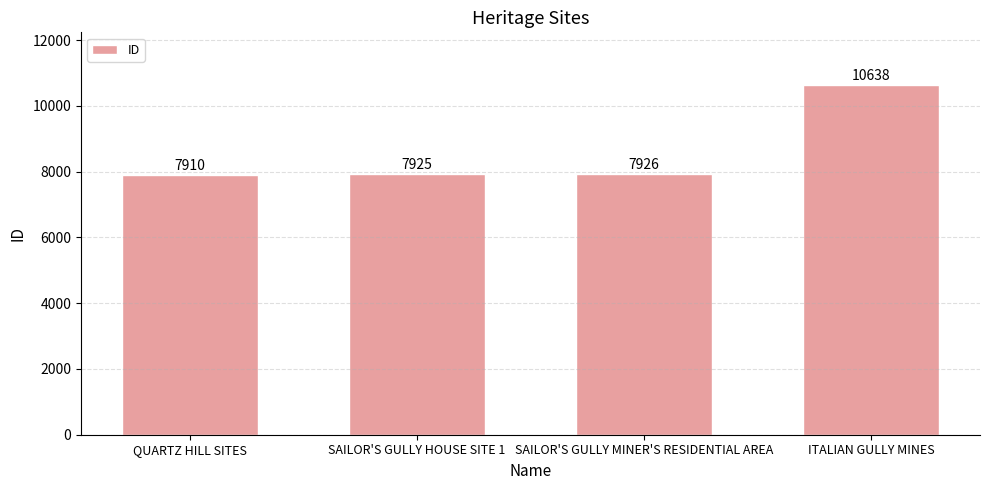

True or false: the data shows 10638 at ITALIAN GULLY MINES.

True